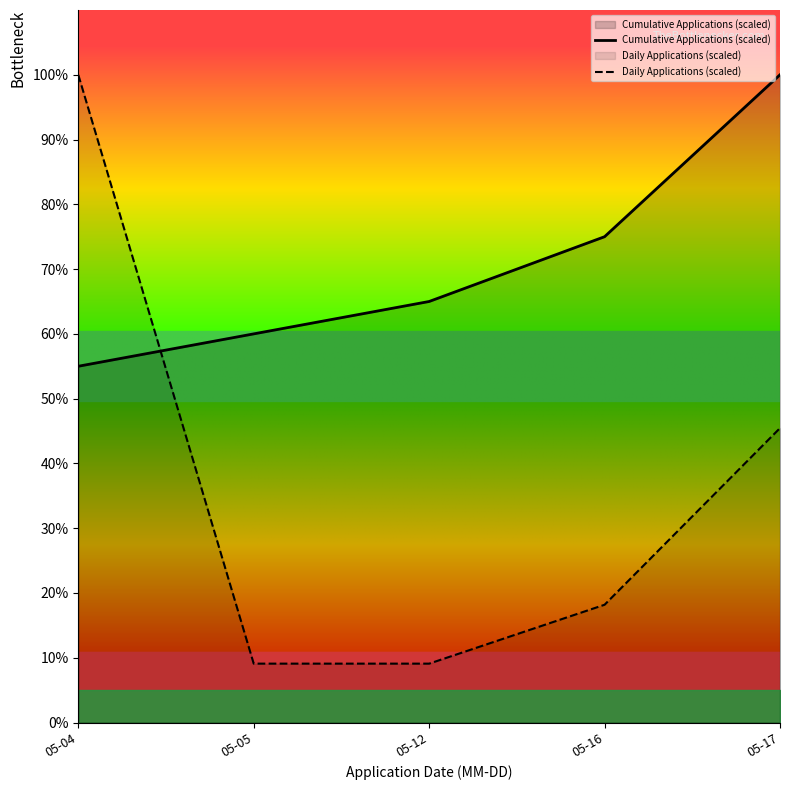

What is the smallest value displayed?

9.1